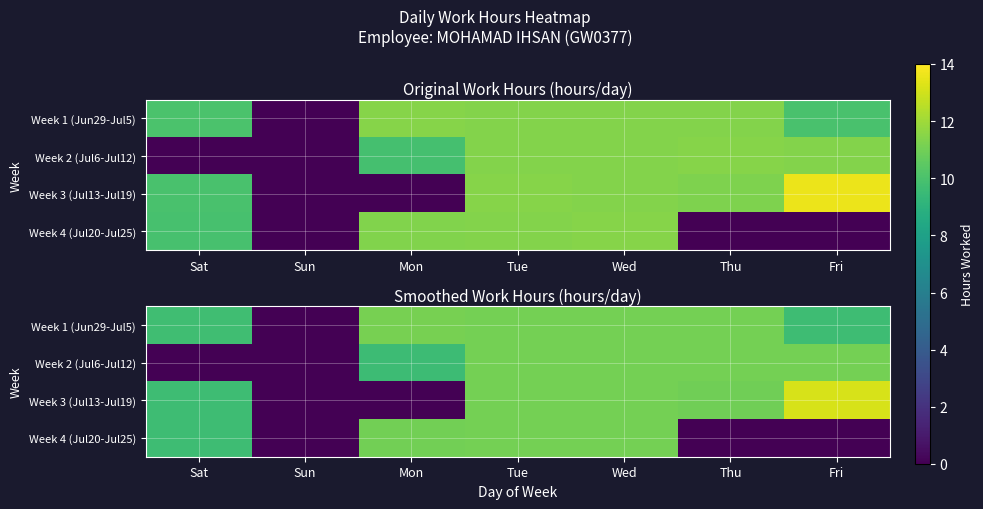

Rank the series at Mon from lowest to highest value.

Week 3 (Jul13-Jul19), Week 2 (Jul6-Jul12), Week 4 (Jul20-Jul25), Week 1 (Jun29-Jul5)